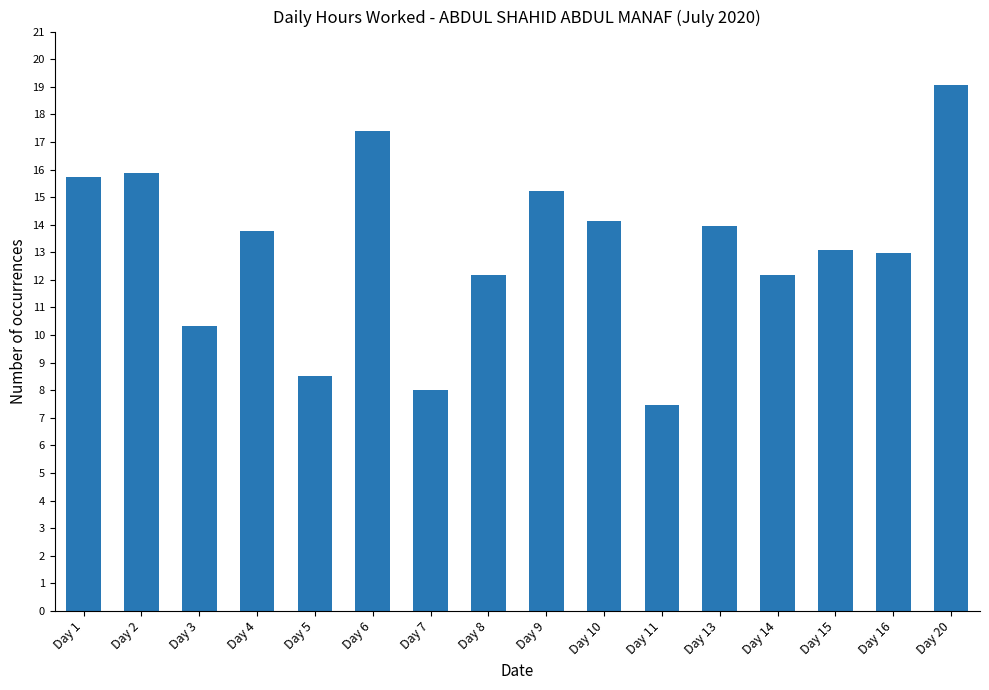

The chart shows a value of 12.6 at Day 7. True or false?

False